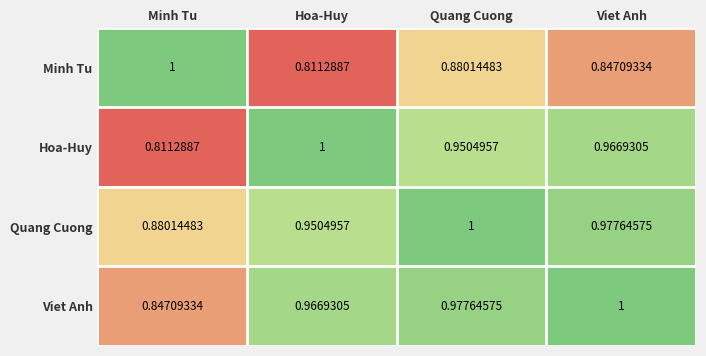

Where is Quang Cuong nearest to the value 0?

Minh Tu